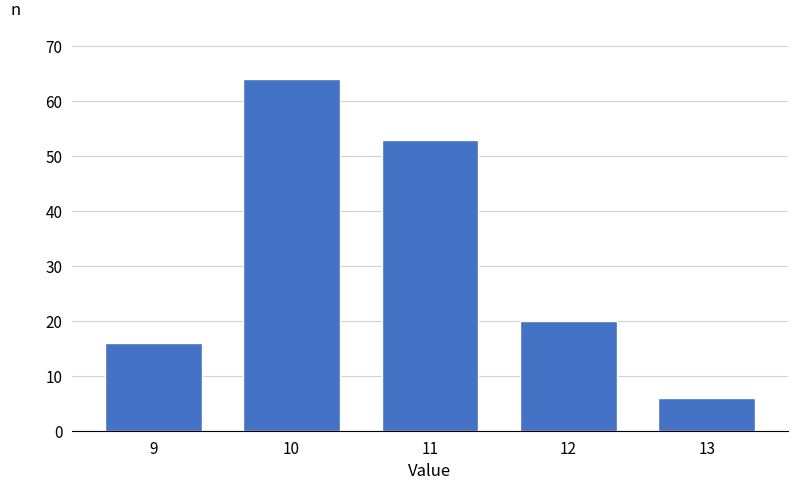

Reading left to right, extract all data points from this chart.

9=16	10=64	11=53	12=20	13=6